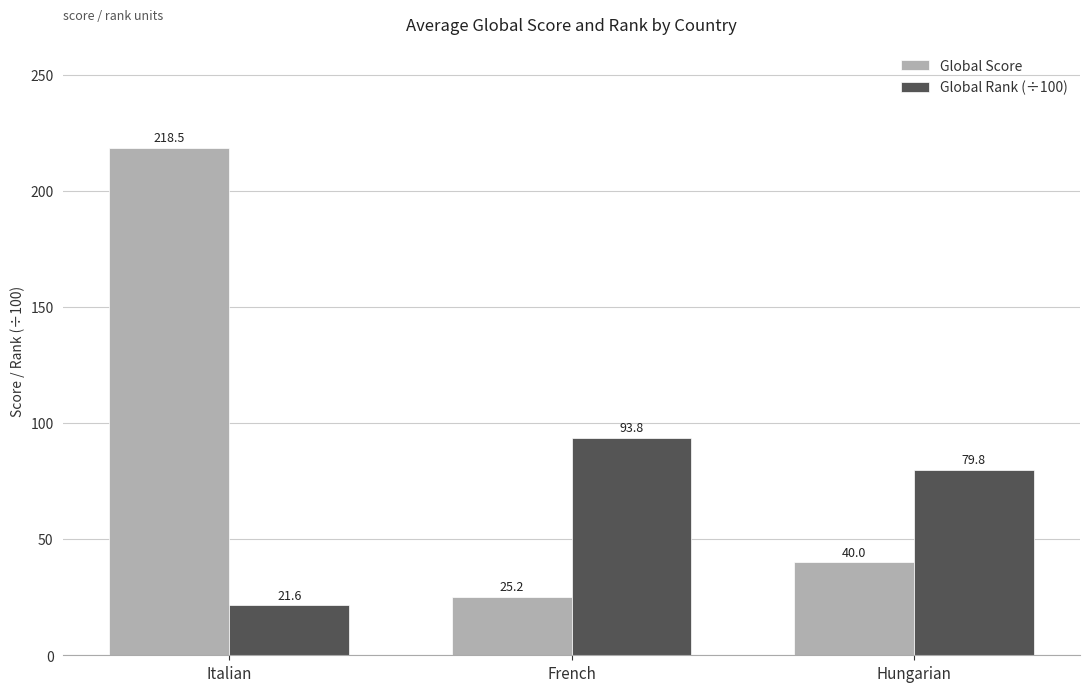

Reading right to left, transcribe all the data shown in this chart.

Global Score: Hungarian=40.0	French=25.2	Italian=218.5
Global Rank (÷100): Hungarian=79.8	French=93.8	Italian=21.6